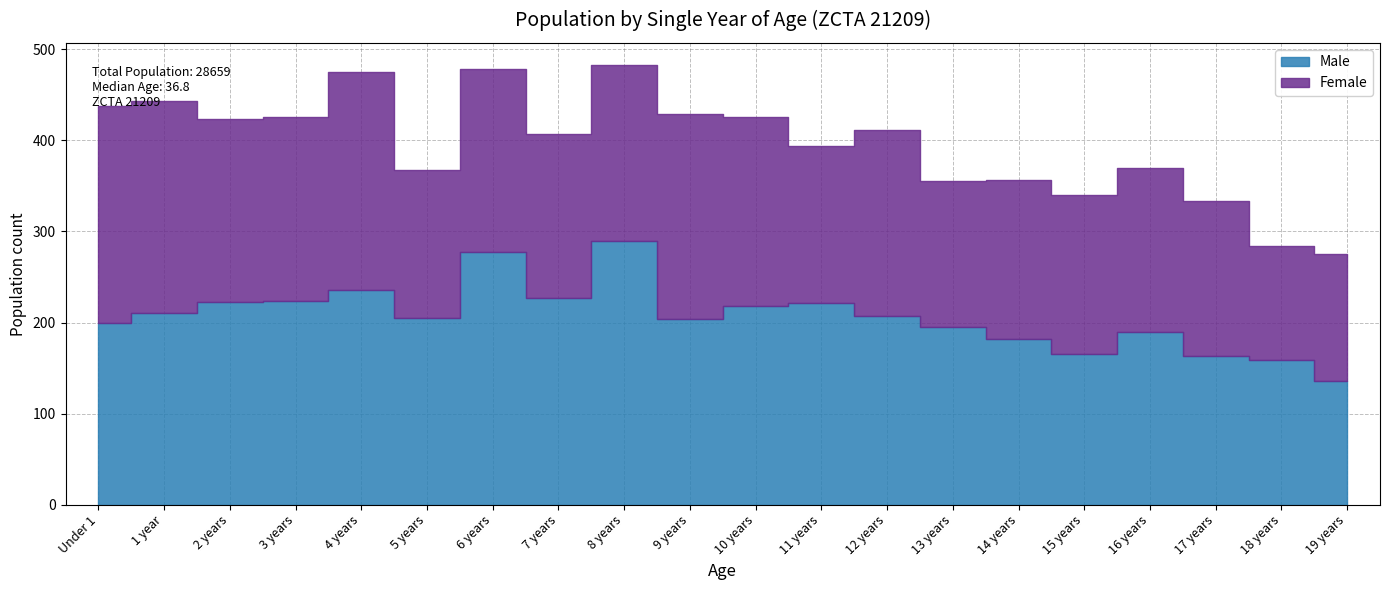

Reading left to right, list all the values displayed in this chart.

Male: Under 1=199	1 year=210	2 years=223	3 years=224	4 years=236	5 years=205	6 years=278	7 years=227	8 years=290	9 years=204	10 years=218	11 years=222	12 years=207	13 years=195	14 years=182	15 years=166	16 years=190	17 years=163	18 years=159	19 years=136
Female: Under 1=239	1 year=233	2 years=200	3 years=202	4 years=239	5 years=162	6 years=200	7 years=180	8 years=193	9 years=225	10 years=208	11 years=172	12 years=204	13 years=160	14 years=175	15 years=174	16 years=180	17 years=170	18 years=125	19 years=139